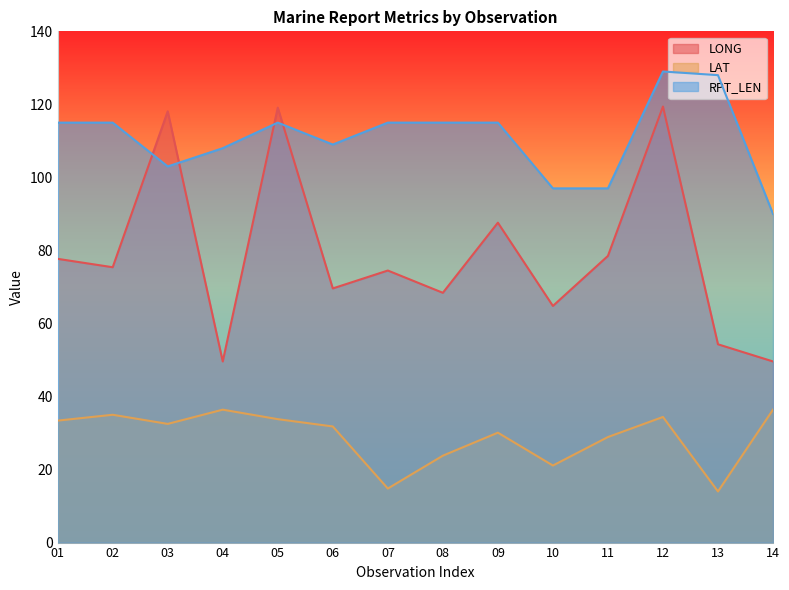

Is it true that LAT equals 61.5 at 12?

False